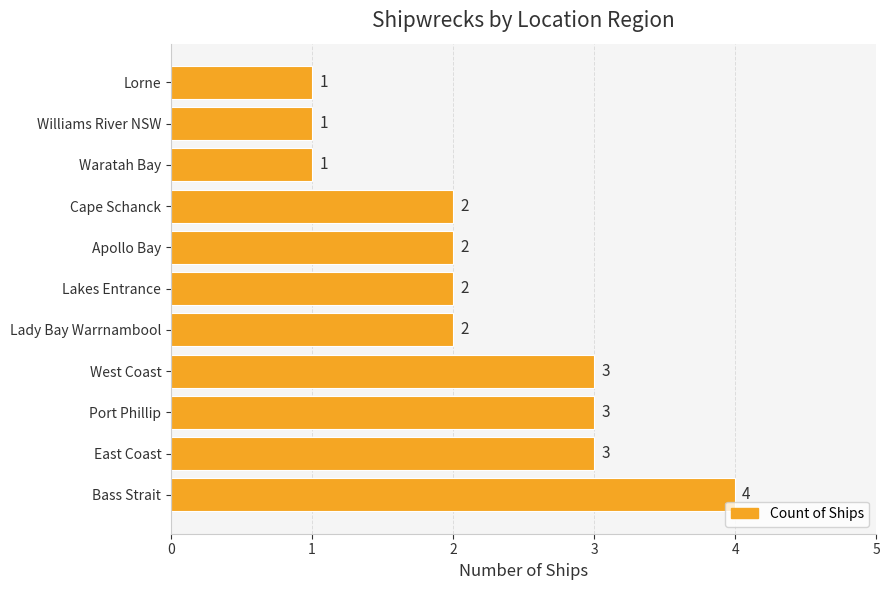

The chart shows a value of 1 at Lorne. True or false?

True